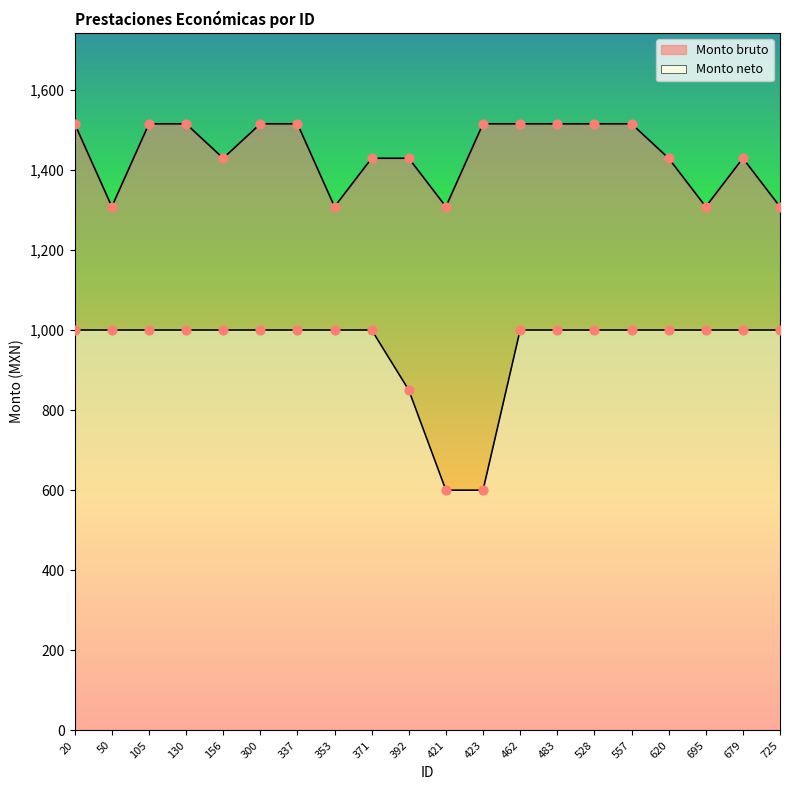

Which series contains the lowest Y value?

Monto neto